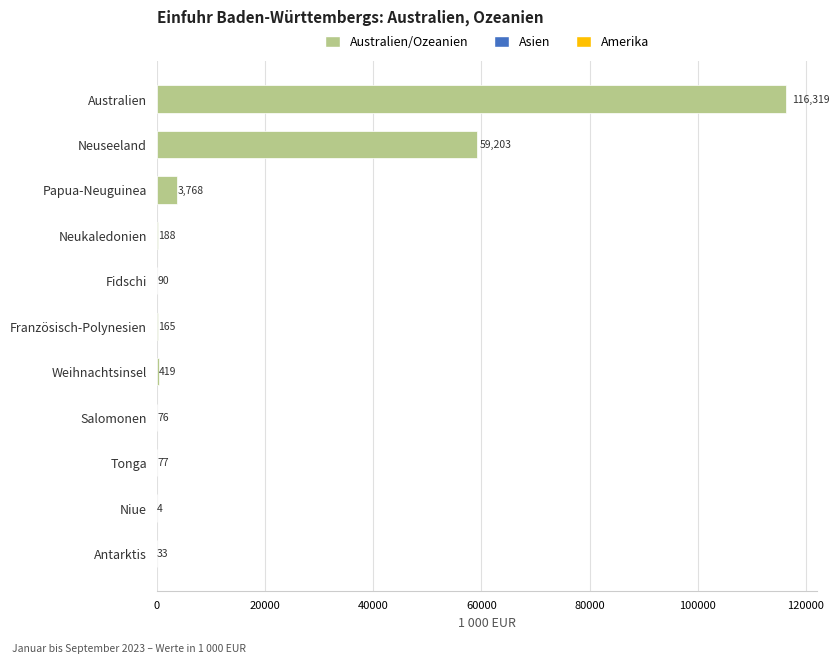

Between Neukaledonien and Salomonen, which is larger?

Neukaledonien